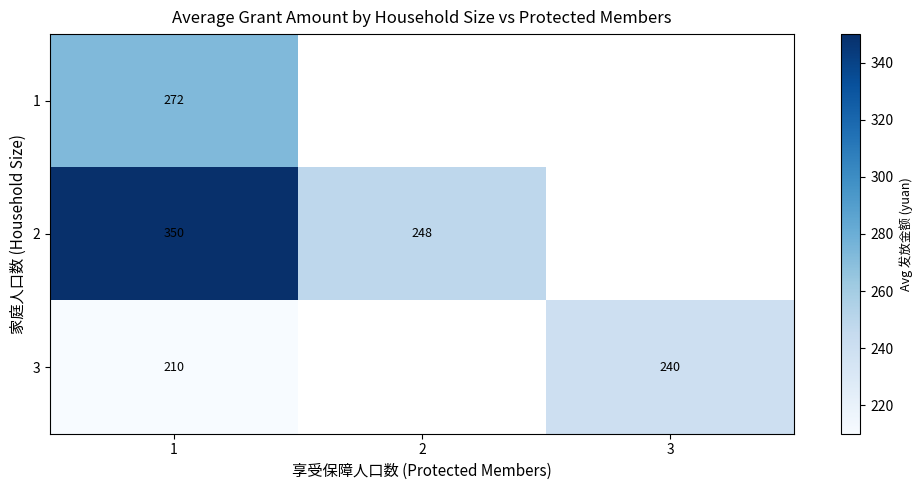

At how many categories does at least one series exceed 44?

3